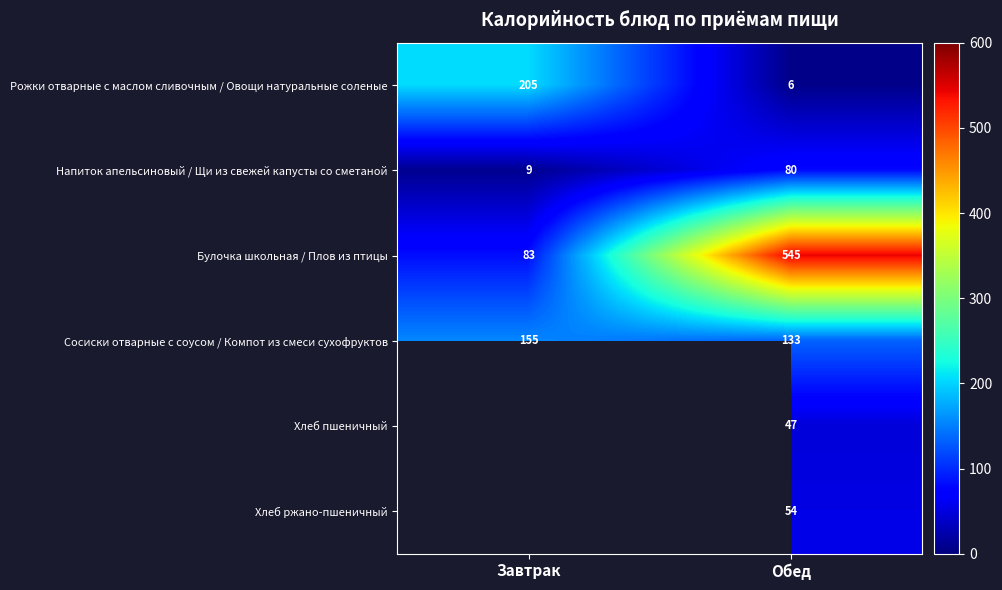

At which label is Булочка школьная / Плов из птицы closest to 314?

Завтрак